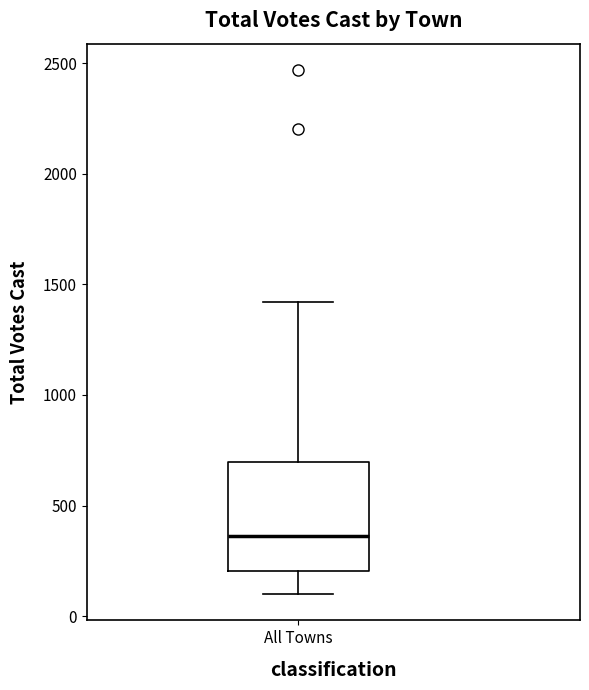

Where does the median line of the box for All Towns sit on the y-axis? The values are not printed on the chart, so give them approximately, as read against the axis.

350